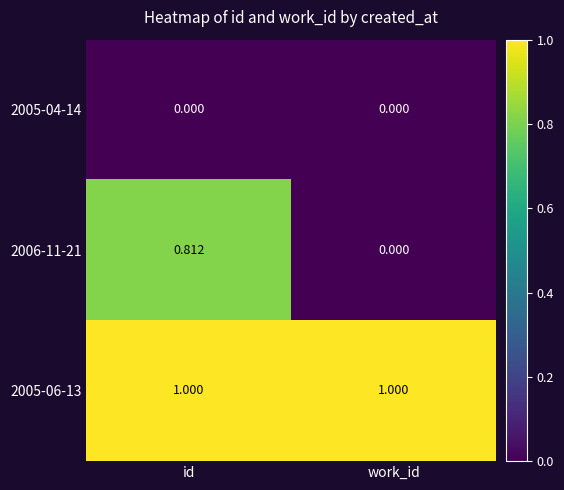

At which category is the sum across all series the highest?

id